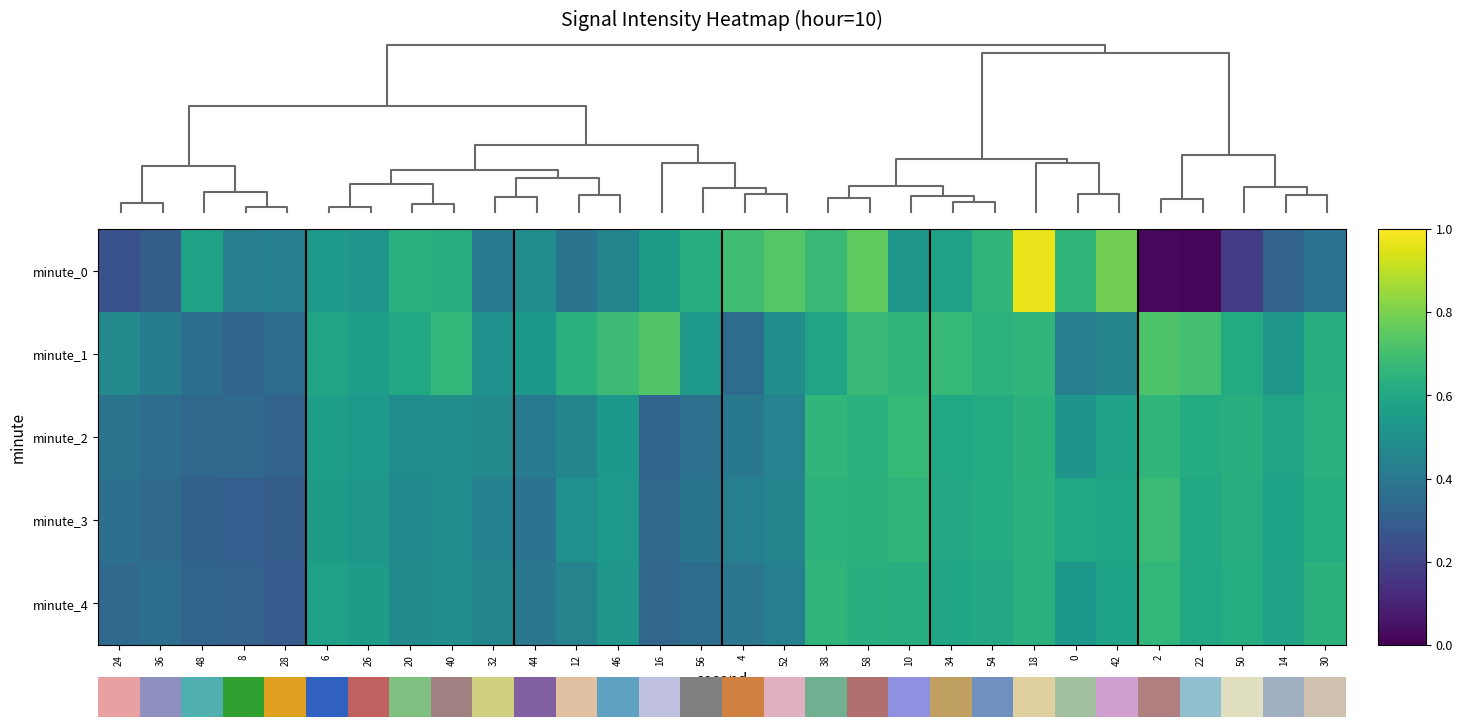

What is the maximum value for minute_0?

1.0